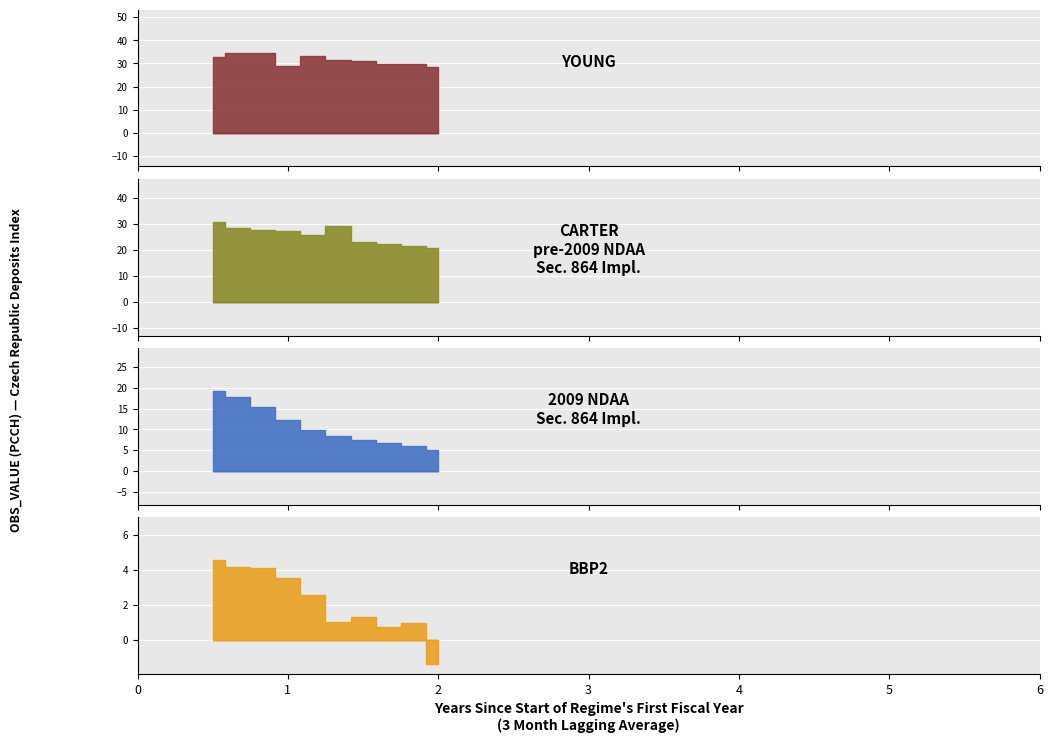

True or false: OBS_VALUE_neg has more than 0 points higher than both neighbors.

False